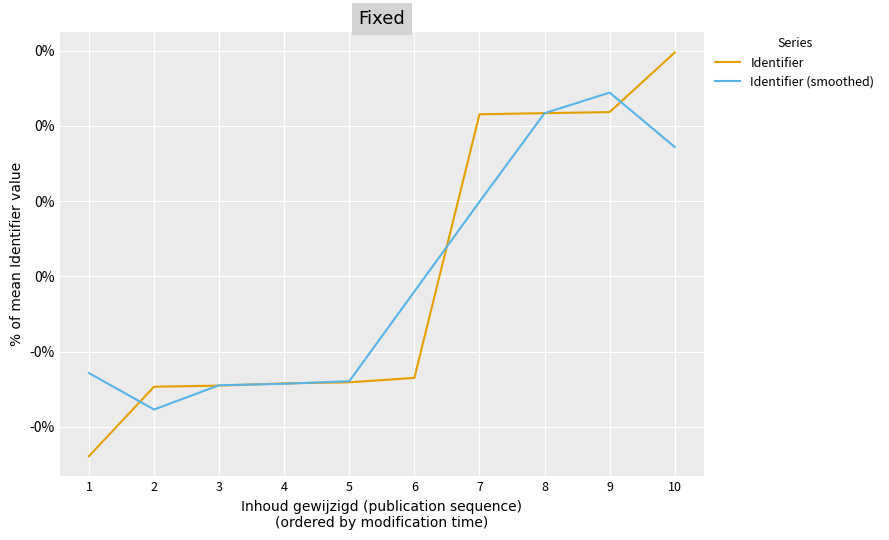

Is the value of Identifier (smoothed) at 10 greater than the value of Identifier at 3?

Yes